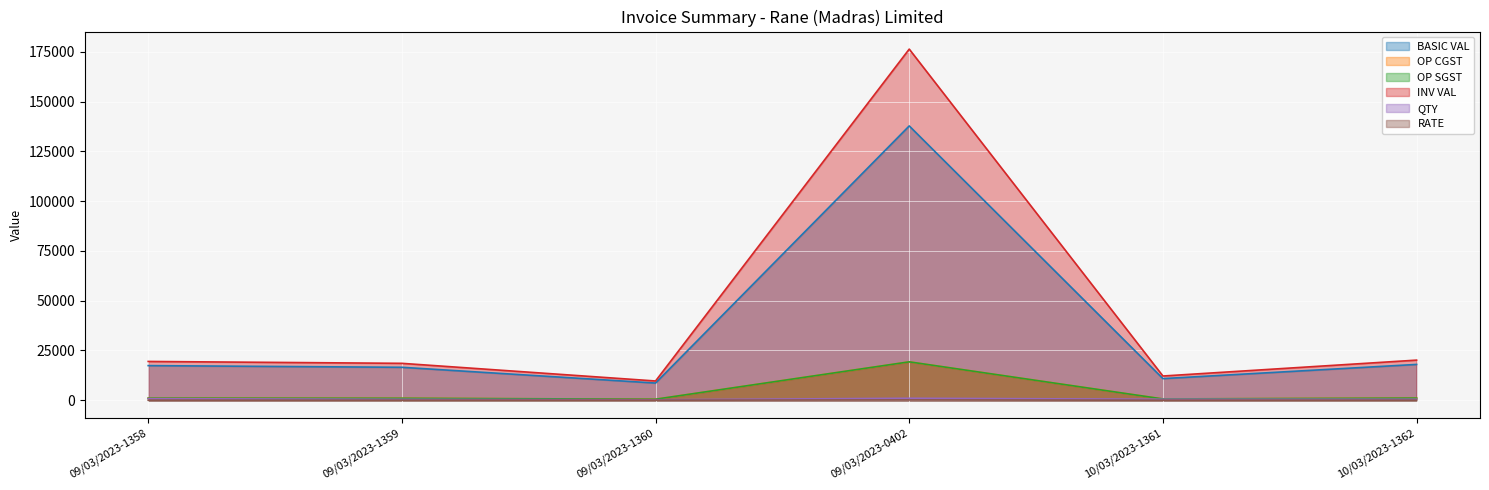

True or false: OP CGST has more than 2 points higher than both neighbors.

False